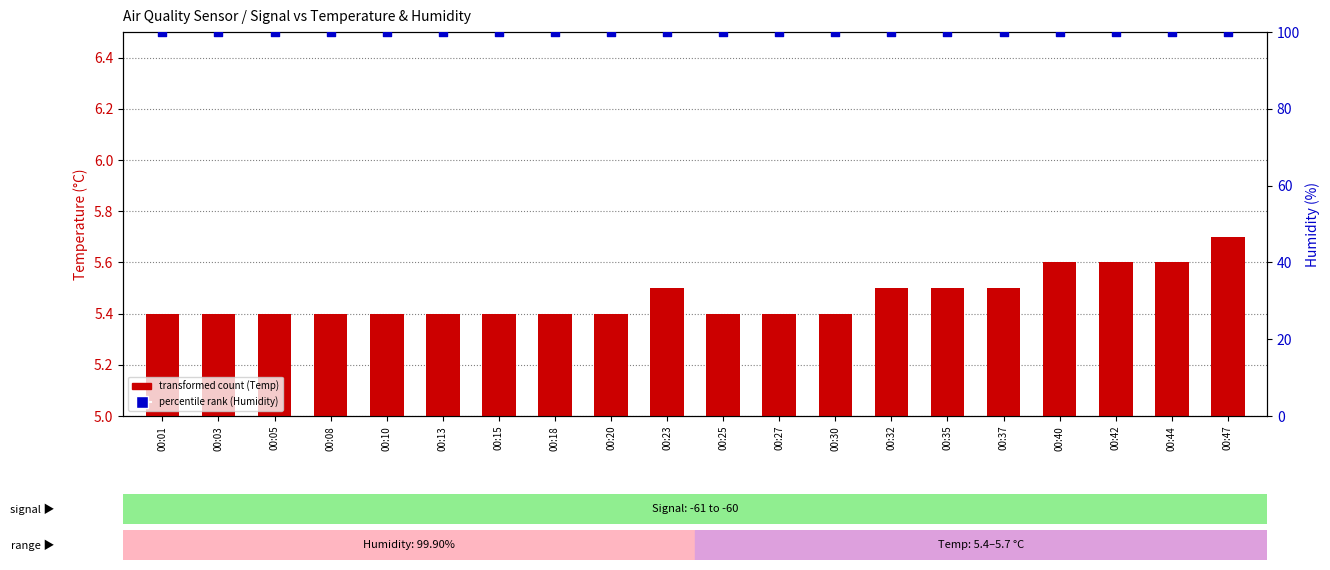

Which series has the largest Y range (max minus min)?

transformed count (Temp)